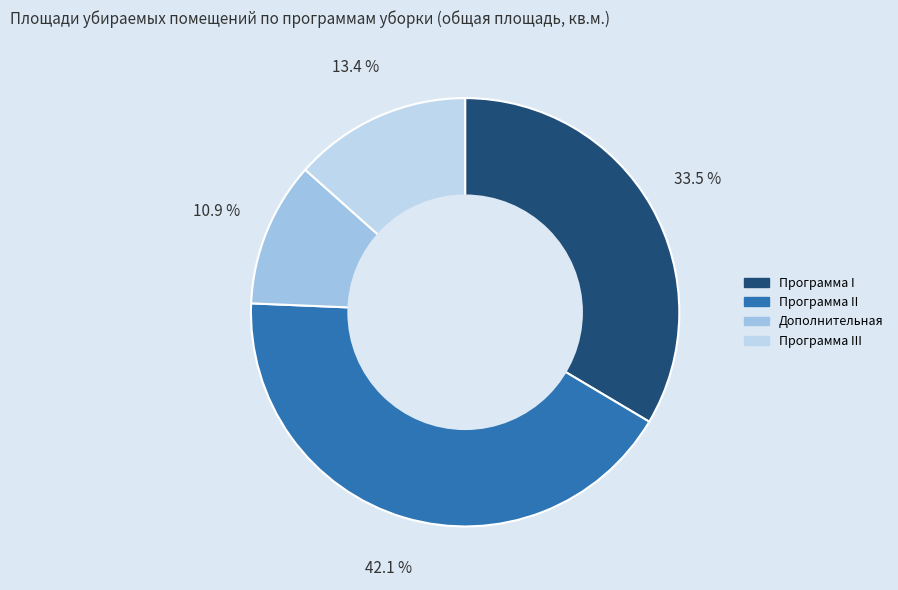

Count the number of slices in the pie.

4